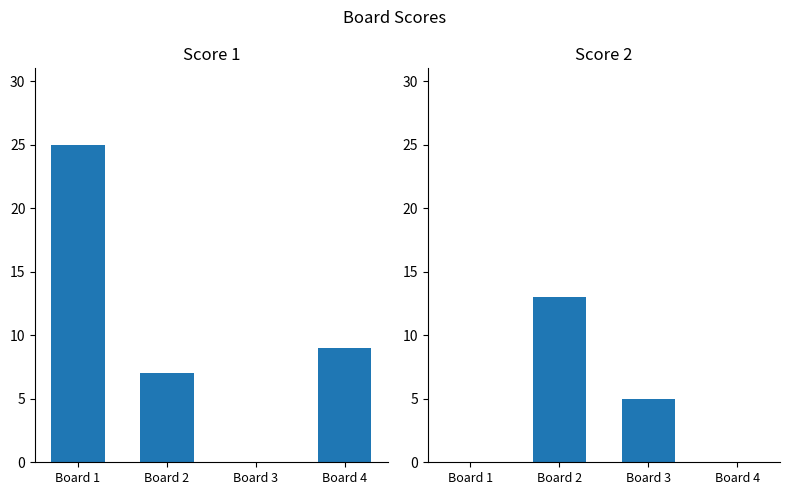

Does the chart contain stacked bars?

No